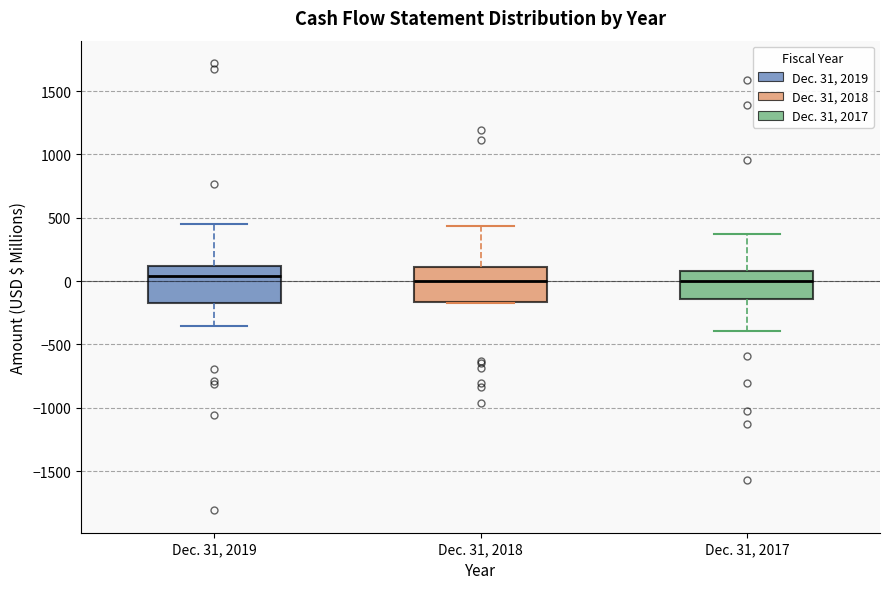

Reading left to right, read every box against the y-axis: the position of its median line, the range the box covers, and the ends of its whiskers. The values are not printed on the chart, so give them approximately, as read against the axis.

Dec. 31, 2019: median 50, box -200 to 100, whiskers -350 to 450
Dec. 31, 2018: median 0, box -150 to 100, whiskers -150 to 450
Dec. 31, 2017: median 0, box -150 to 100, whiskers -400 to 350